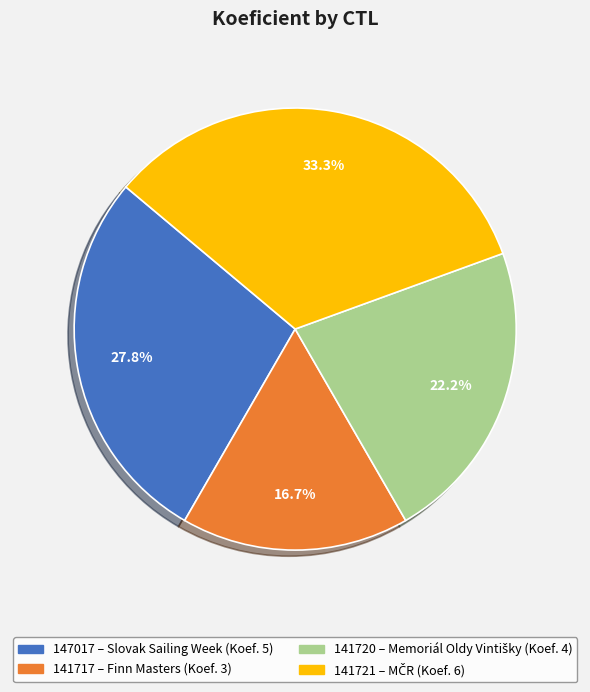

Does any single category account for the majority?

No